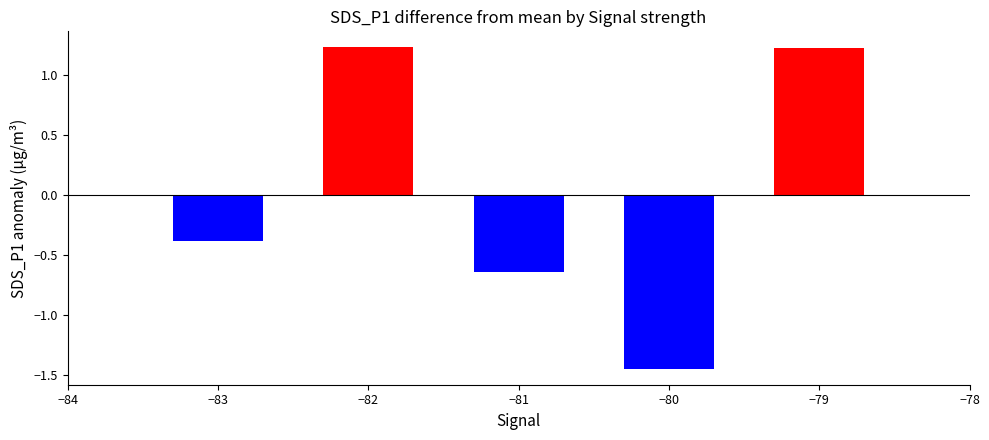

The value at −80 is -0.8. True or false?

False